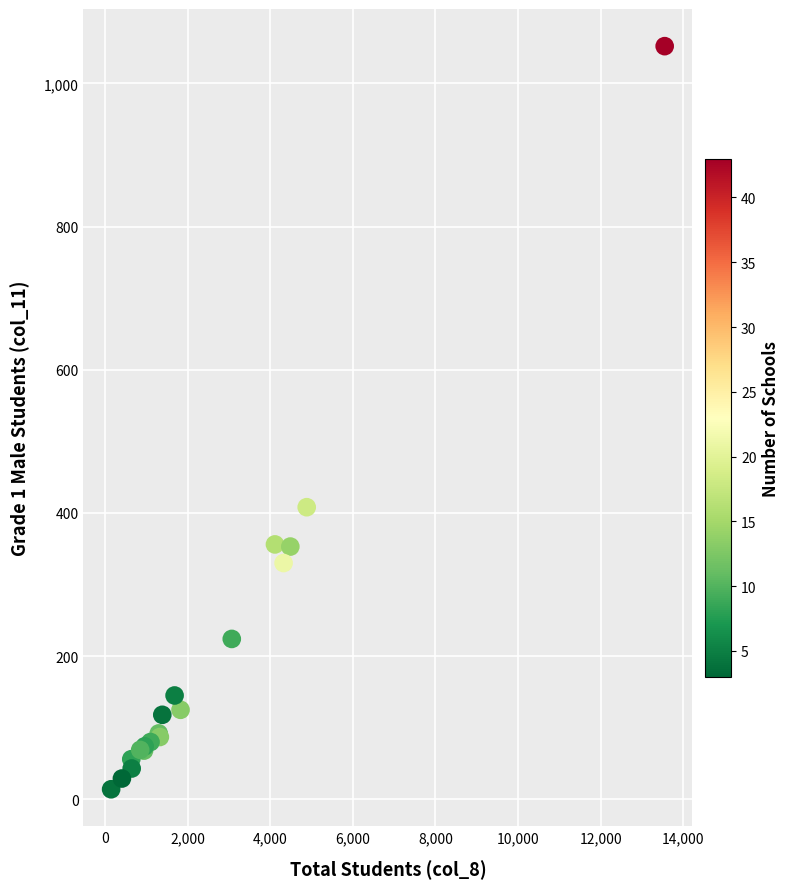

What Y value in the scatter plot is closest to 533?

408